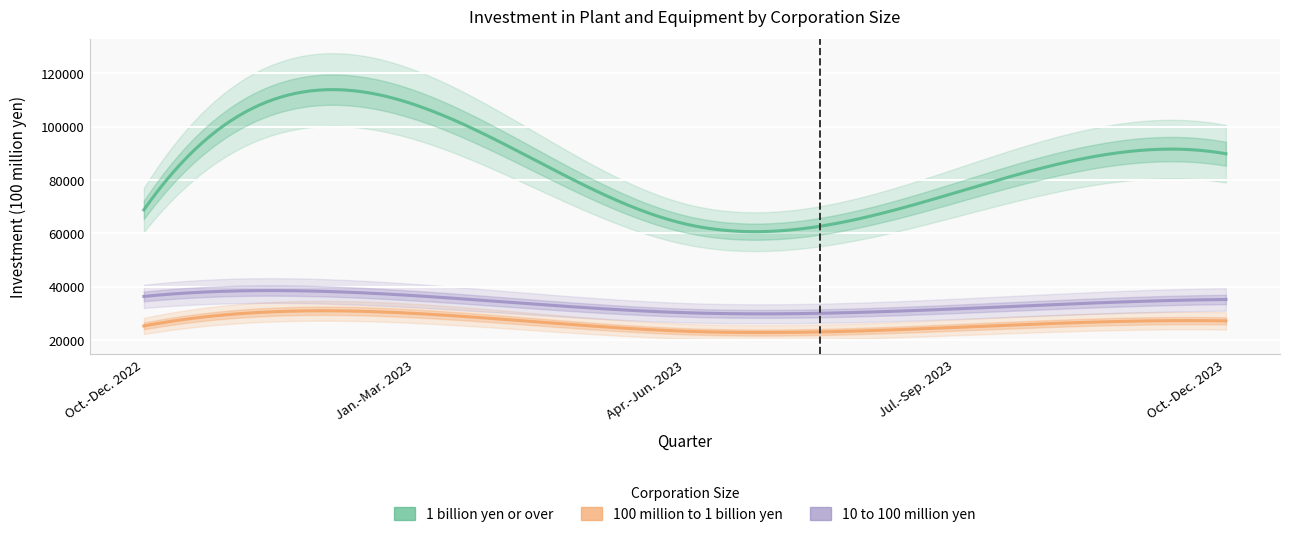

What is the spread (max minus min) of values at Jan.-Mar. 2023?

78296